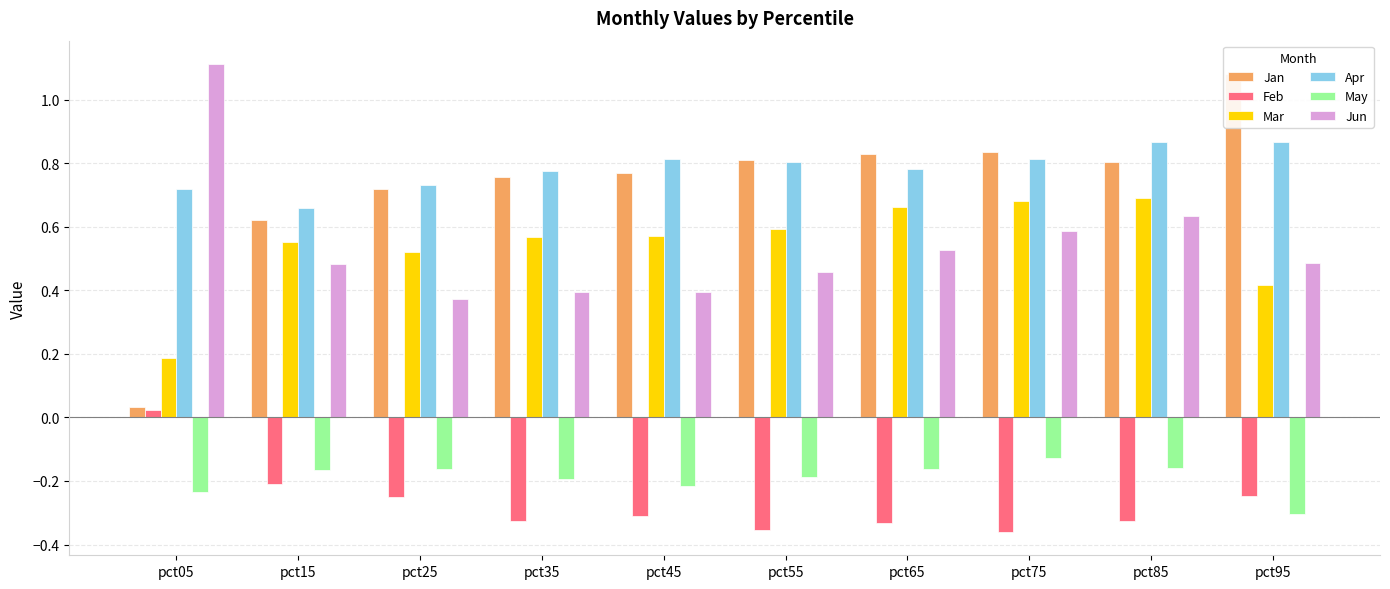

The Feb series shows -0.5 at pct75. True or false?

False